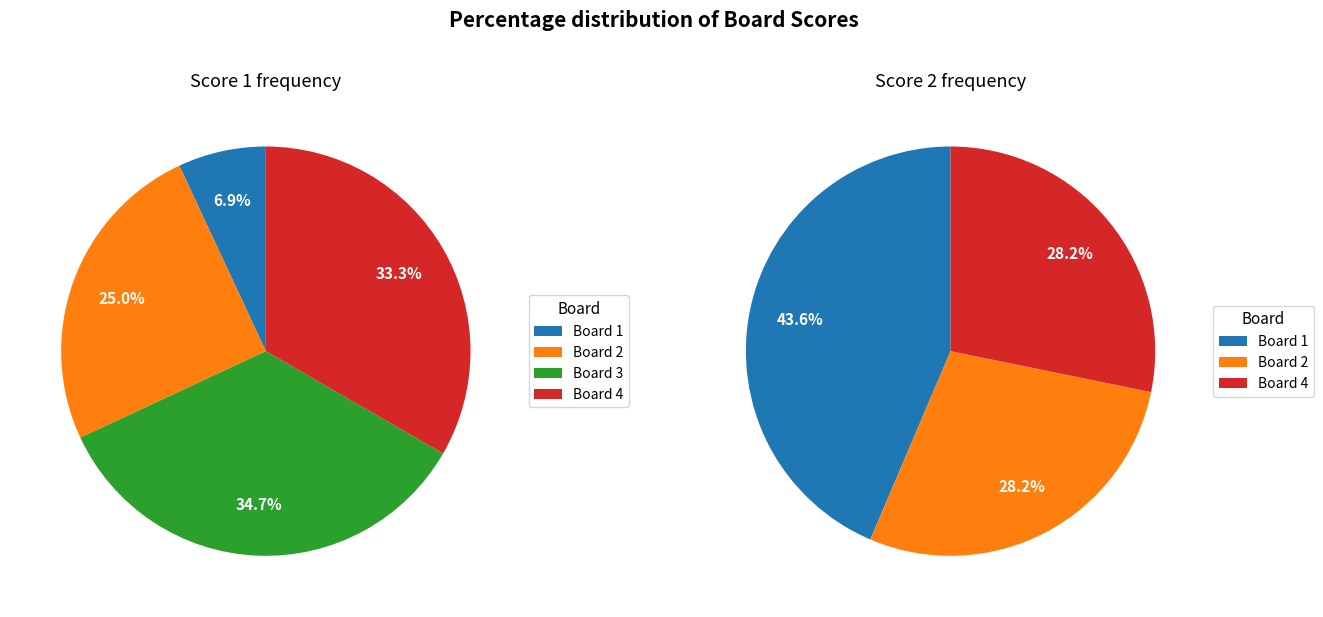

Is it true that Board 2 is 25% of the pie?

True